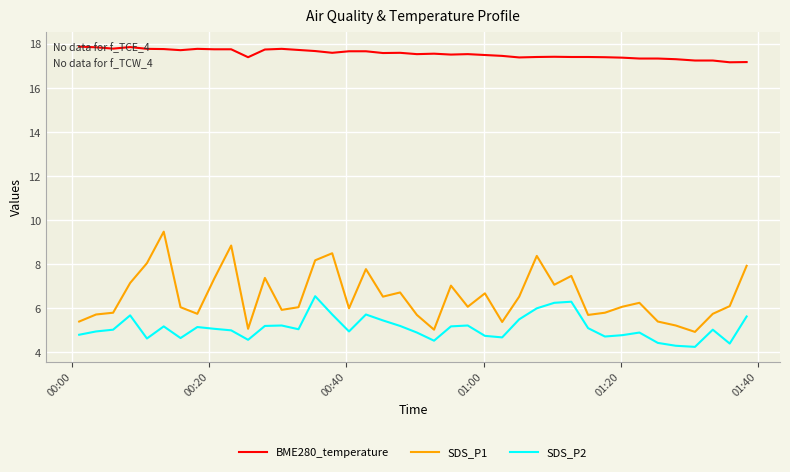

True or false: SDS_P1 and BME280_temperature cross at least once.

False